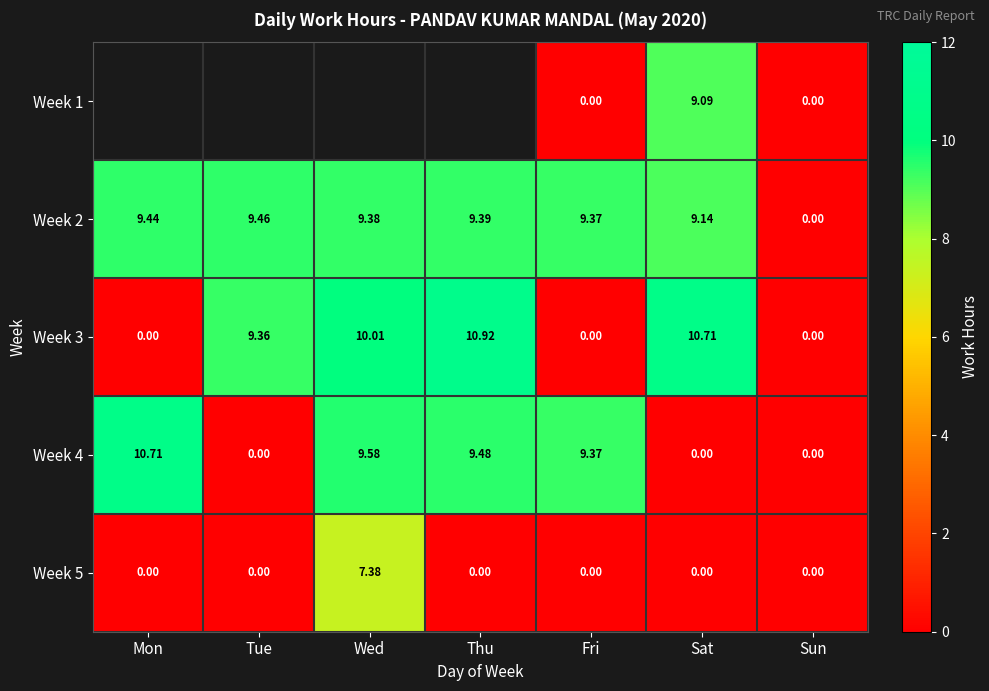

At which label does Week 4 reach its peak?

Mon